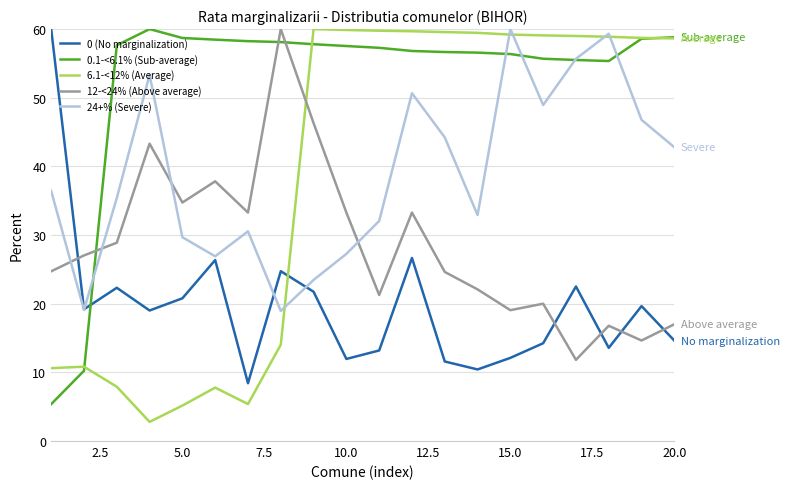

What is the minimum value shown in the chart?

2.8